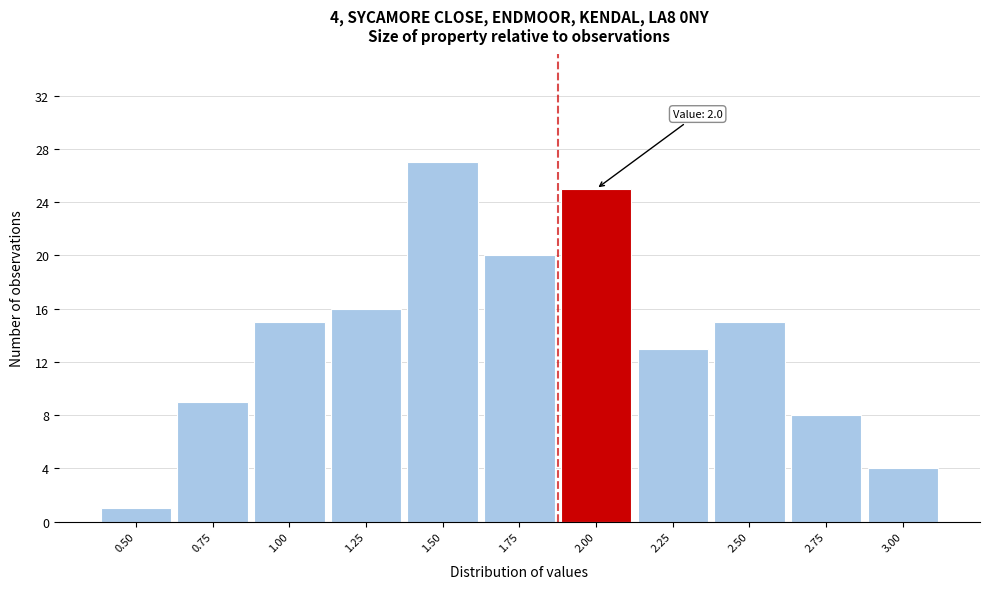

Reading right to left, what are all the values shown in this chart?

4	8	15	13	25	20	27	16	15	9	1